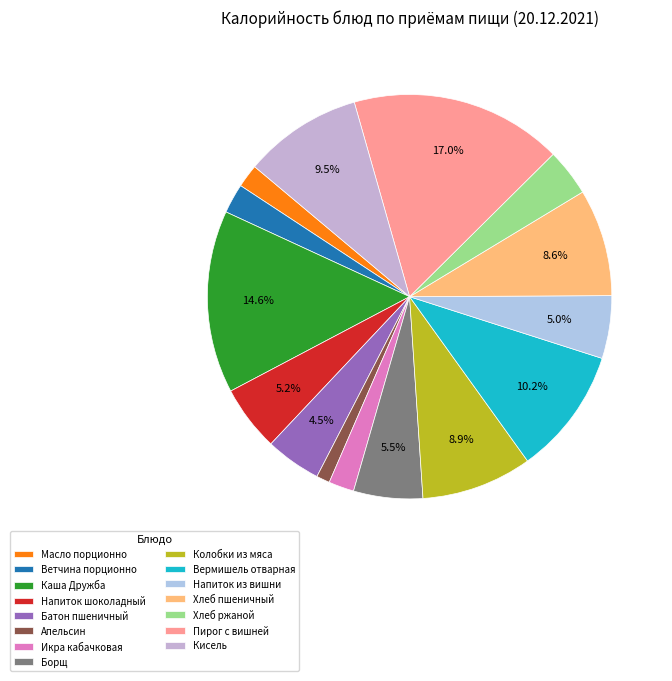

Rank the categories by value from highest to lowest.

Пирог с вишней, Каша Дружба, Вермишель отварная, Кисель, Колобки из мяса, Хлеб пшеничный, Борщ, Напиток шоколадный, Напиток из вишни, Батон пшеничный, Хлеб ржаной, Ветчина порционно, Икра кабачковая, Масло порционно, Апельсин